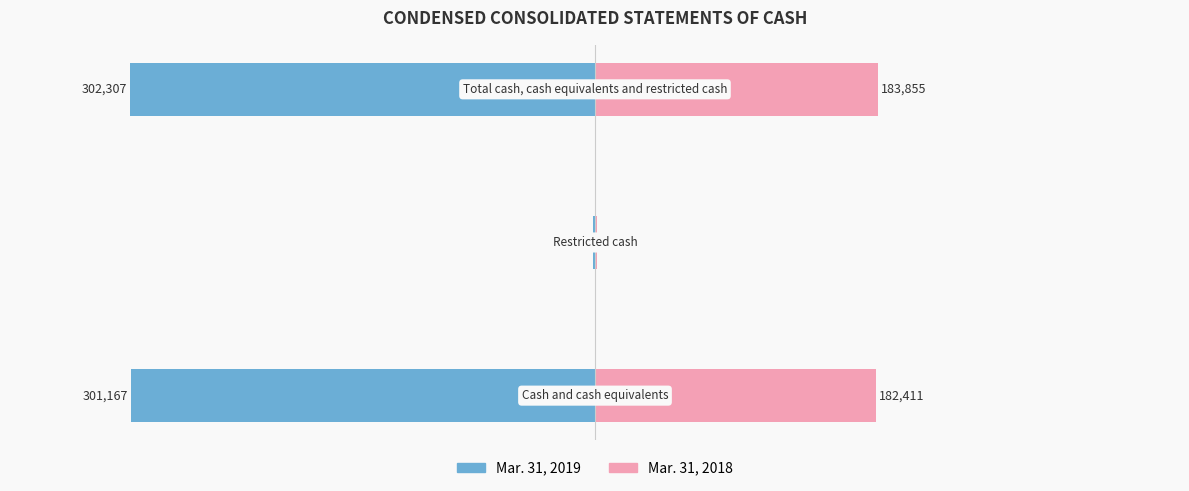

What are all the series names shown in the legend?

Mar. 31, 2019, Mar. 31, 2018